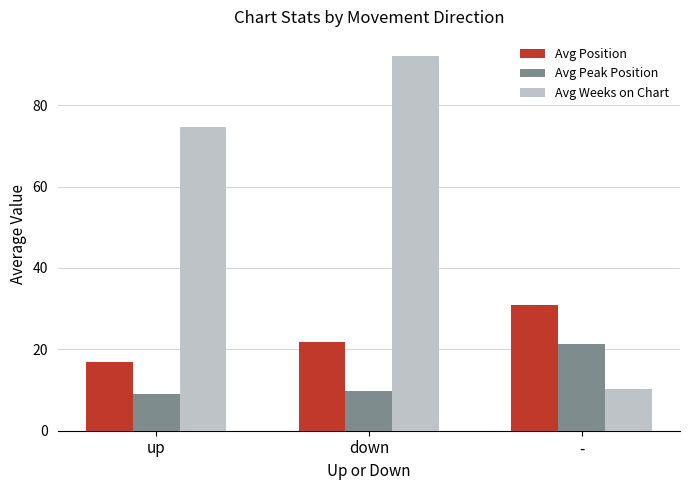

Which series has the largest total across all categories?

Avg Weeks on Chart